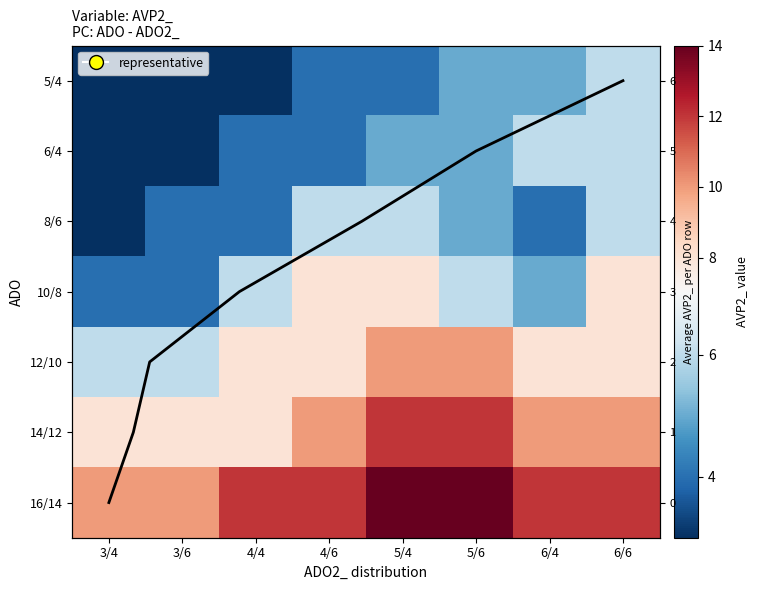

List the labels in order of 14/12 value, smallest first.

3/4, 3/6, 4/4, 4/6, 6/4, 6/6, 5/4, 5/6